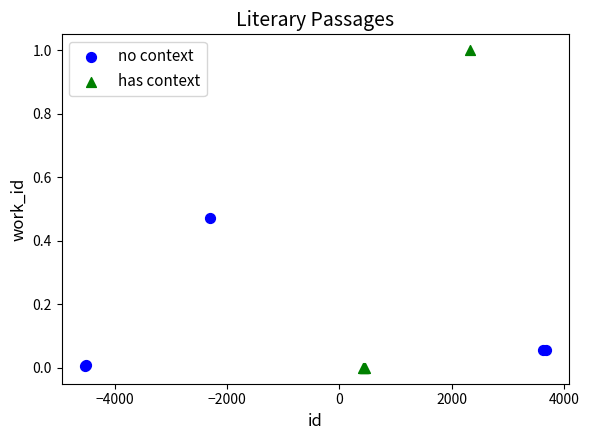

Which series has the largest Y range (max minus min)?

has context